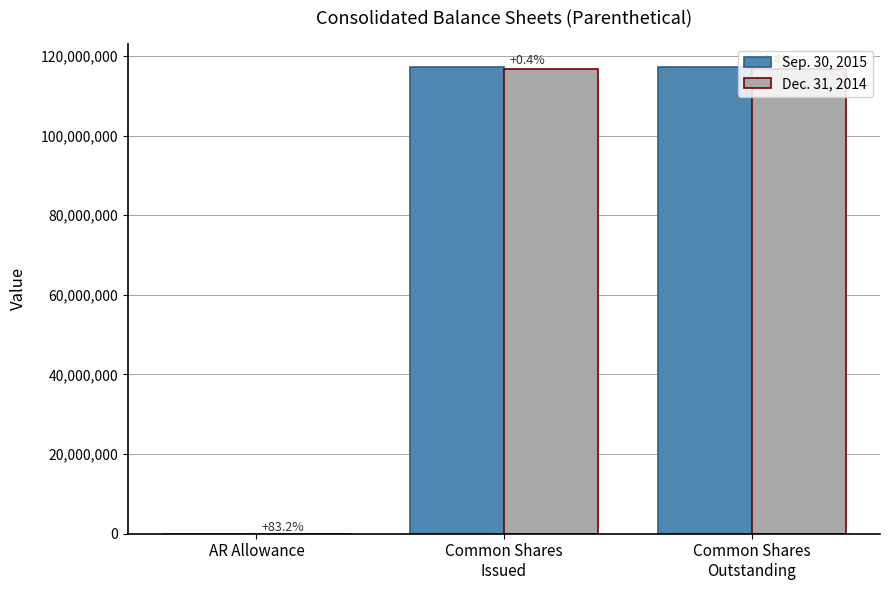

What is the spread (max minus min) of values at AR Allowance?

622